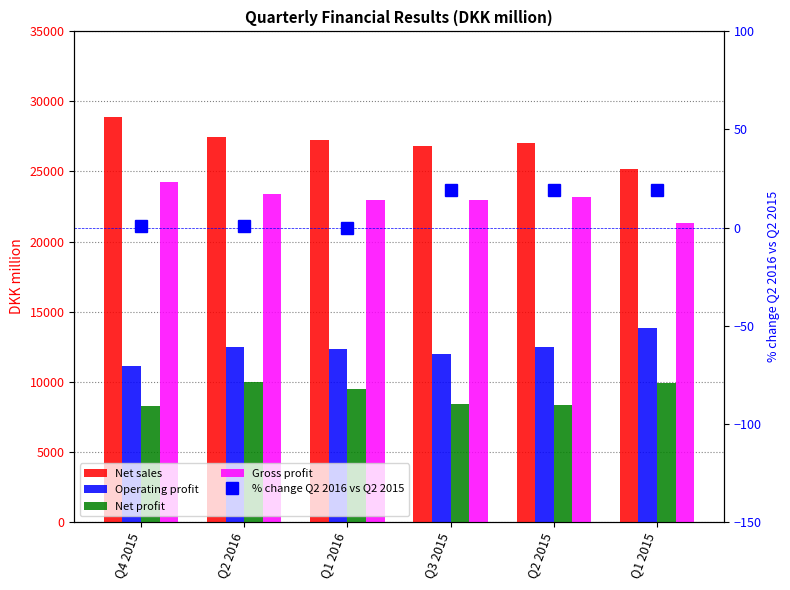

Which category has the lowest value across all series?

Q1 2016